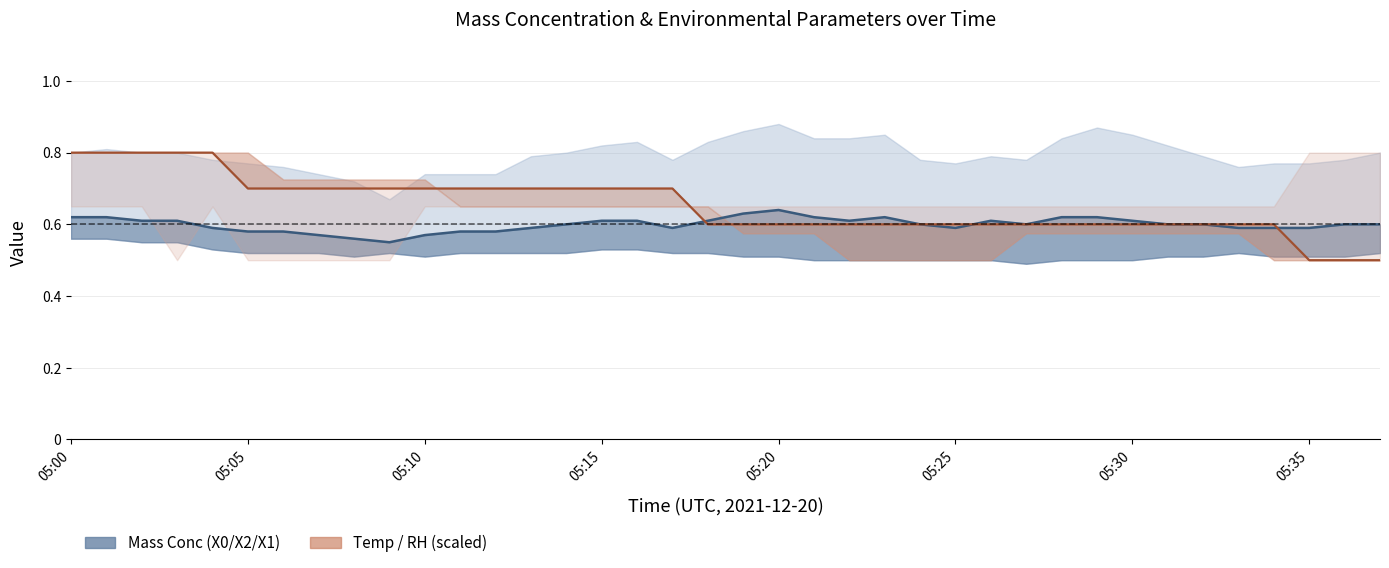

What is the sum of the Sample temp (°C) values at 28 and 19?

1.2